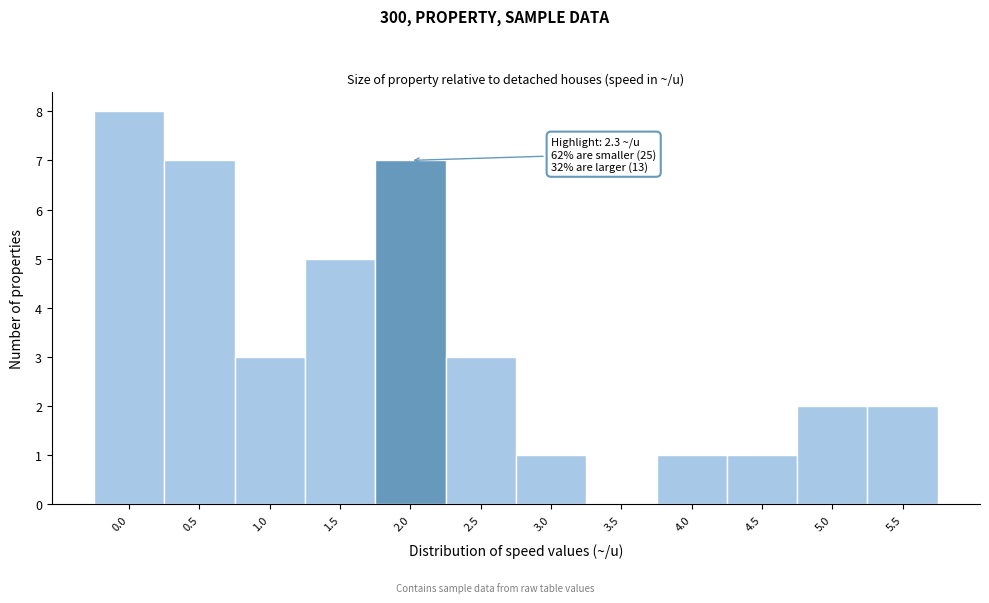

Reading left to right, what are all the values shown in this chart?

0.0=8	0.5=7	1.0=3	1.5=5	2.0=7	2.5=3	3.0=1	3.5=0	4.0=1	4.5=1	5.0=2	5.5=2